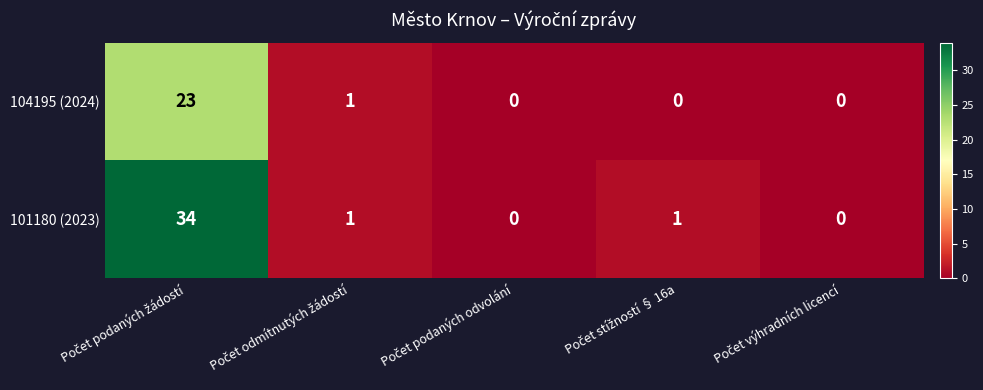

Which series has the largest total across all categories?

101180 (2023)